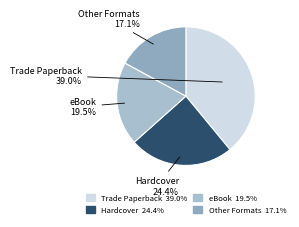

Is there any slice that represents more than half of the pie?

No